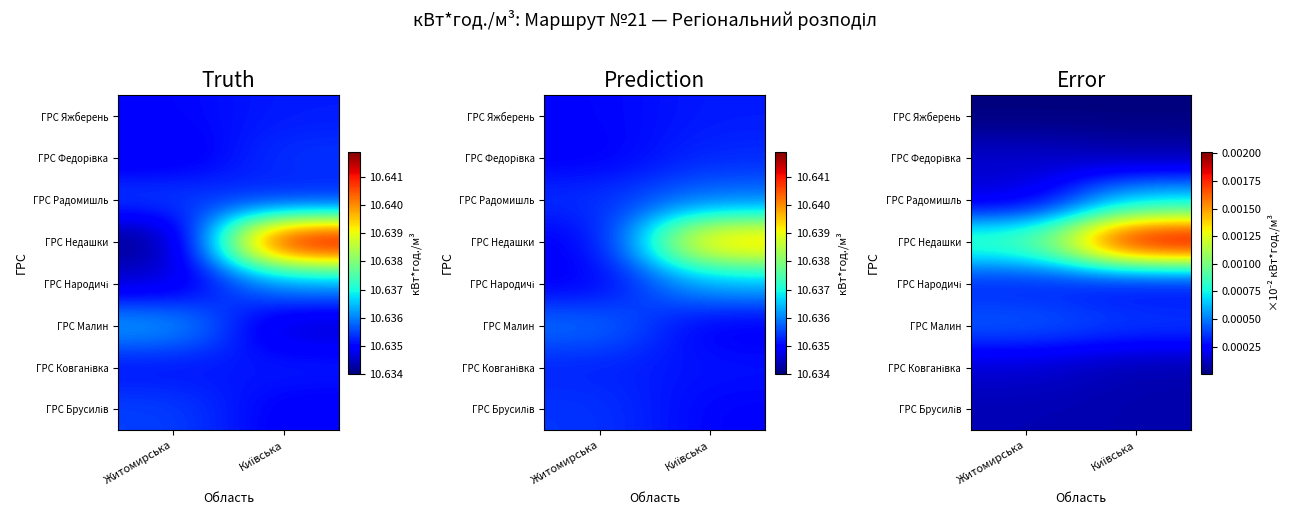

Which has a higher value, Київська or Житомирська?

Житомирська